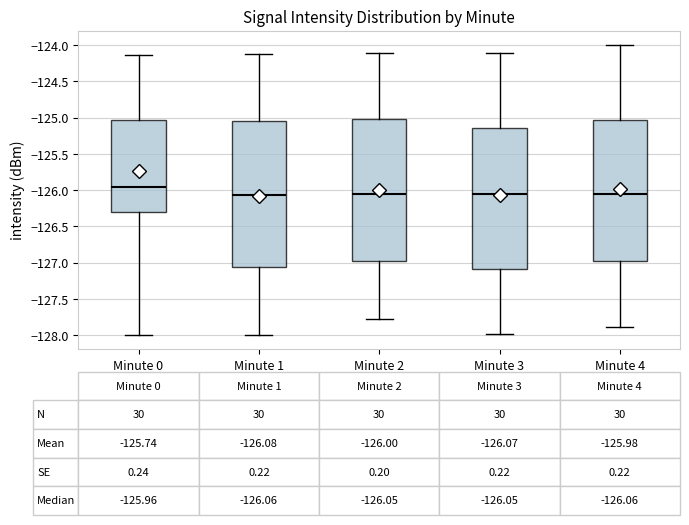

Which box has the highest median line?

Minute 0